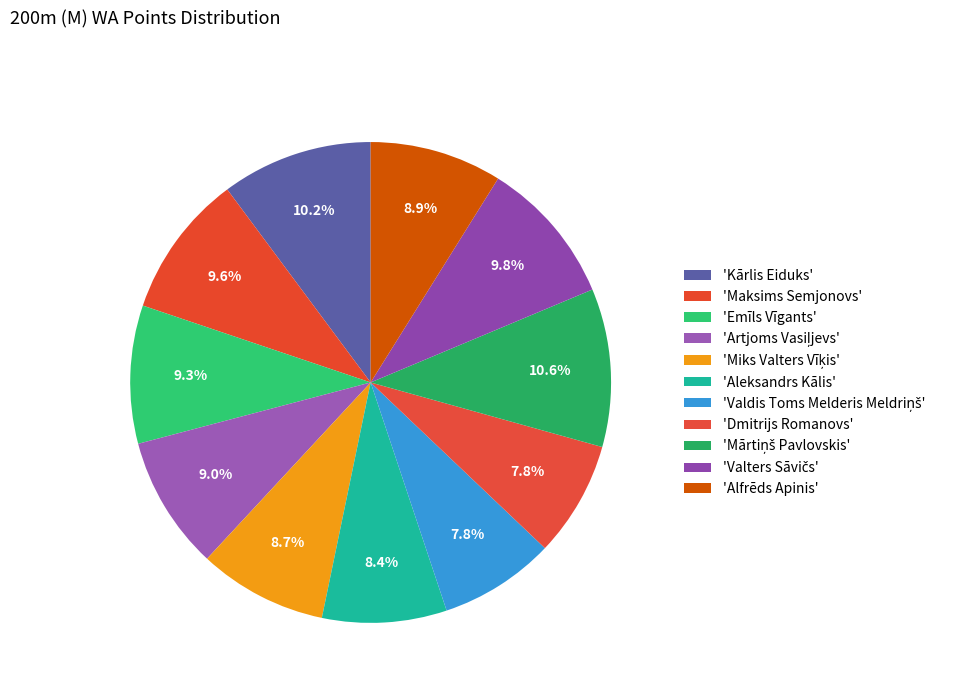

To the nearest percent, what is the difference between the largest and smallest slice percentages?

3%